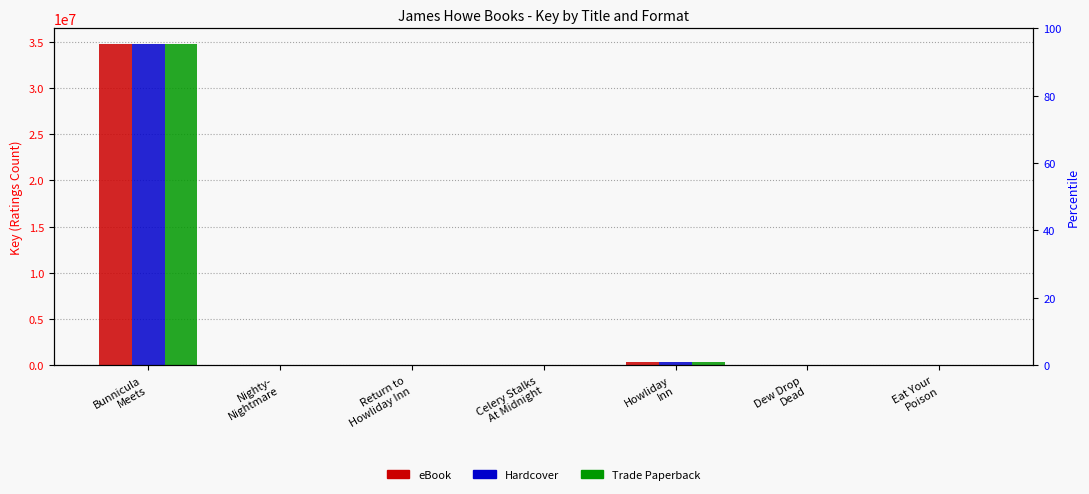

Does the chart contain any negative values?

No